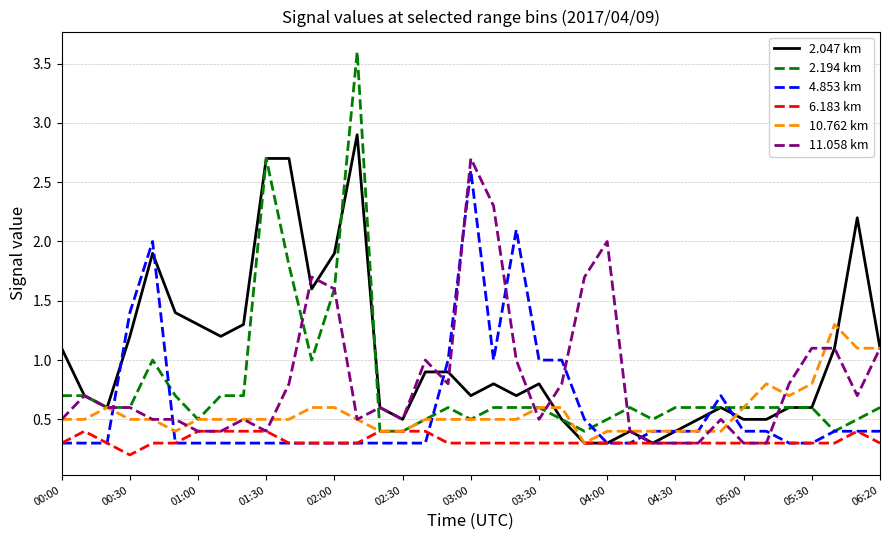

Which series has the widest spread of values?

2.194 km